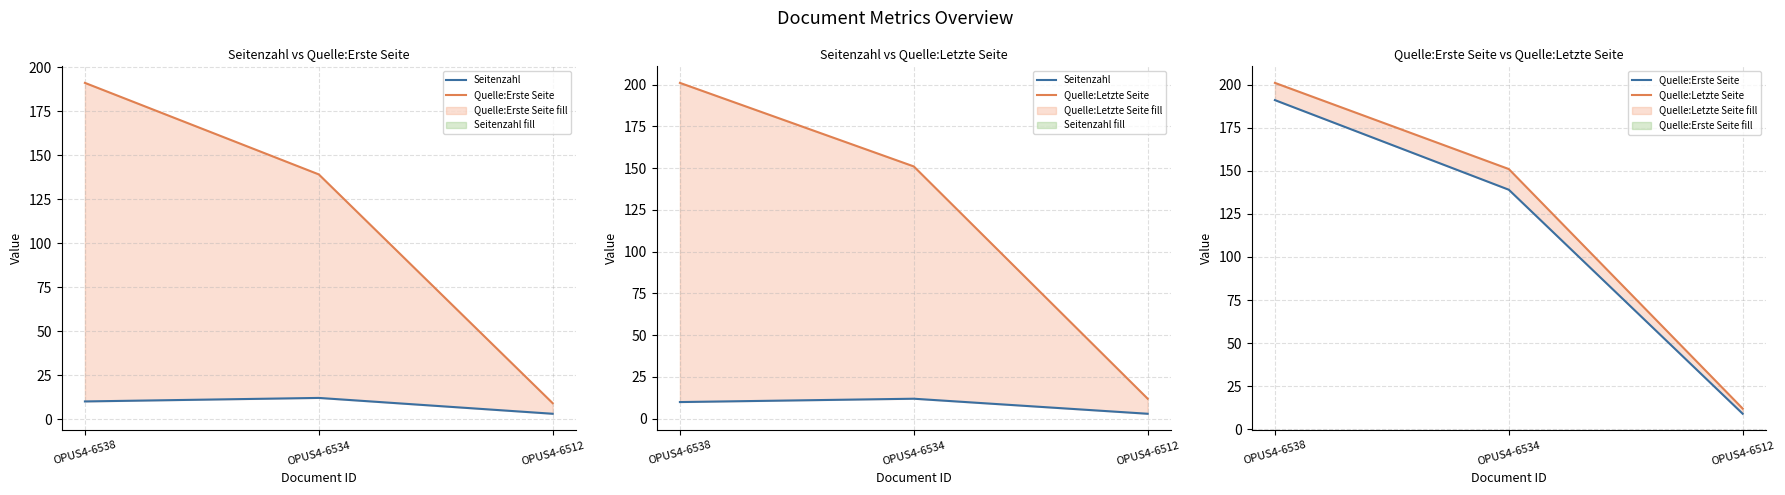

Which category has the lowest value in the Seitenzahl series?

OPUS4-6512